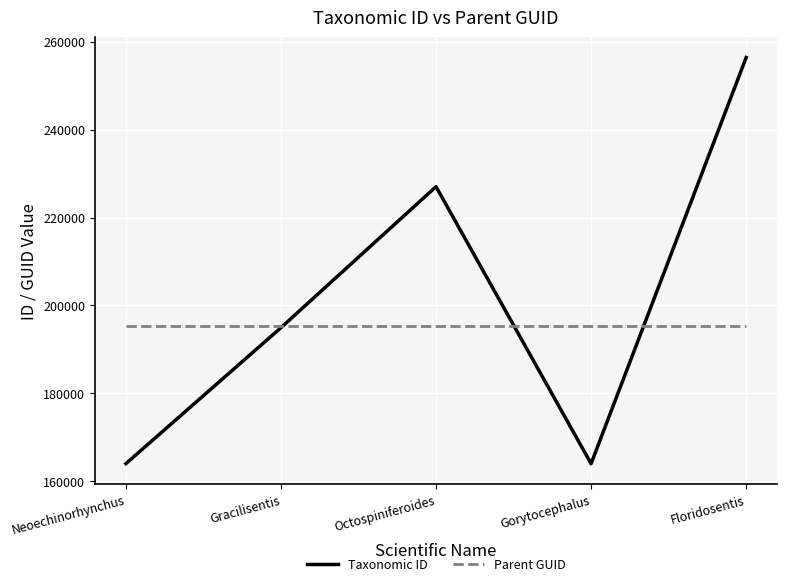

Rank the series by their maximum value, from highest to lowest.

Taxonomic ID, Parent GUID